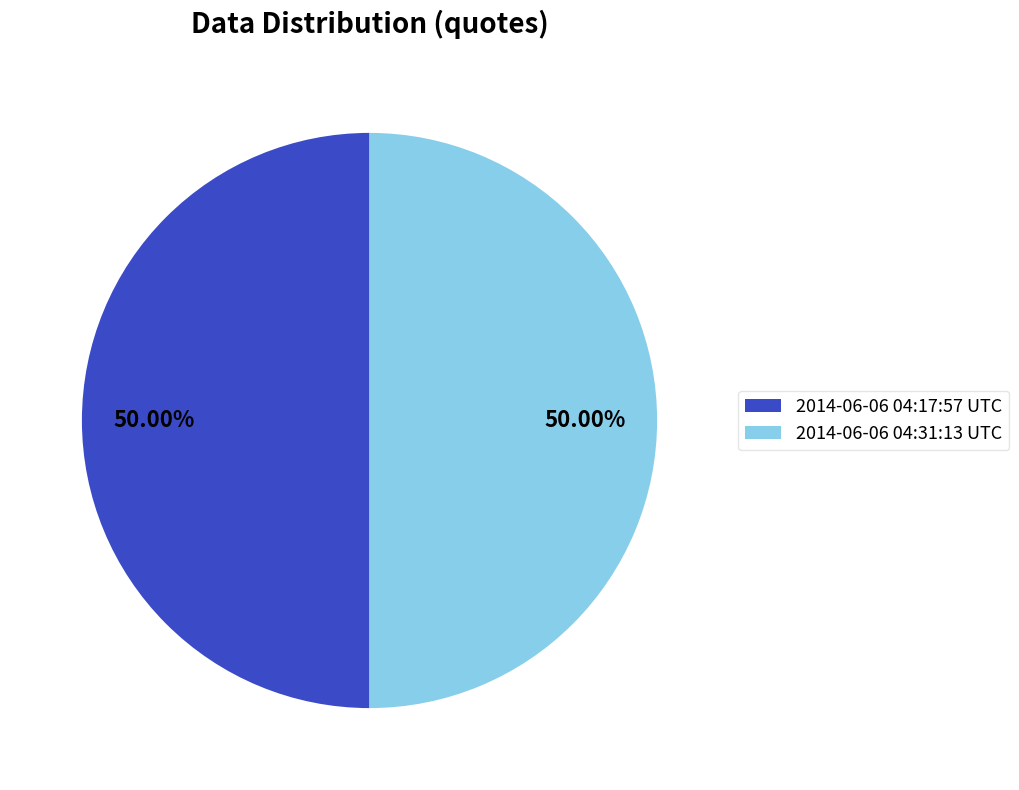

Count the number of slices in the pie.

2